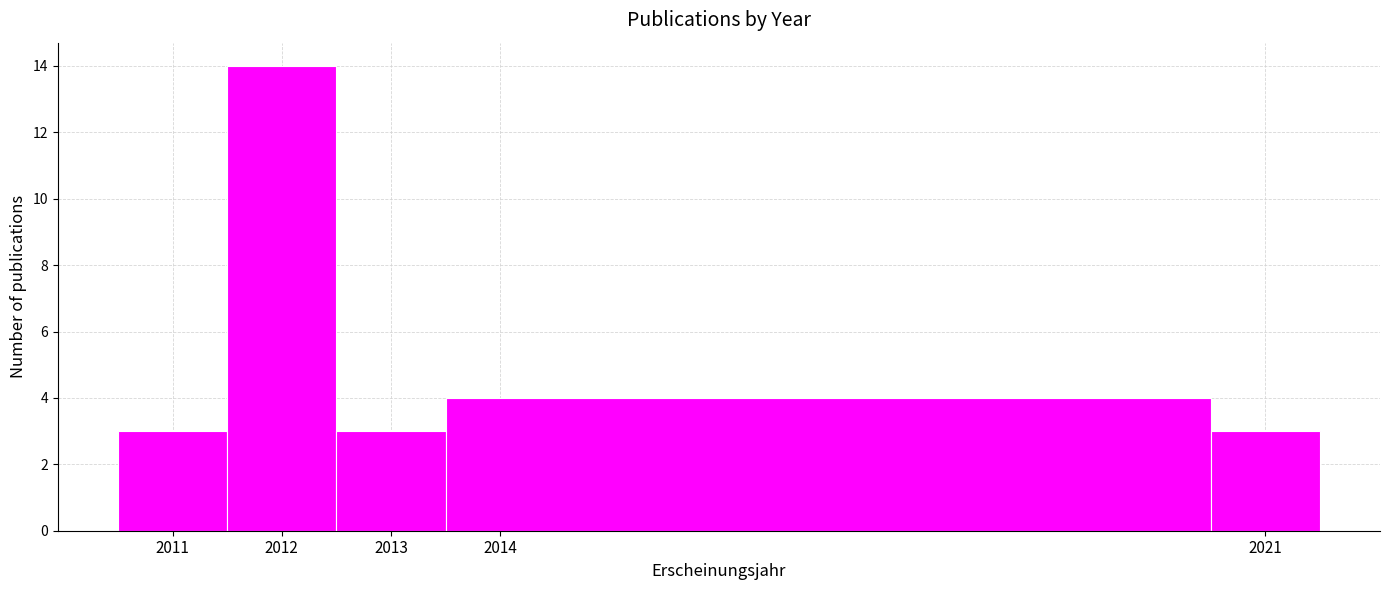

Reading left to right, transcribe this chart: for each bar, give the range it covers on the x-axis and its height. The values are not printed on the chart, so give them approximately, as read against the axis.

2010.5 to 2011.5: 3
2011.5 to 2012.5: 14
2012.5 to 2013.5: 3
2013.5 to 2020.5: 4
2020.5 to 2021.5: 3